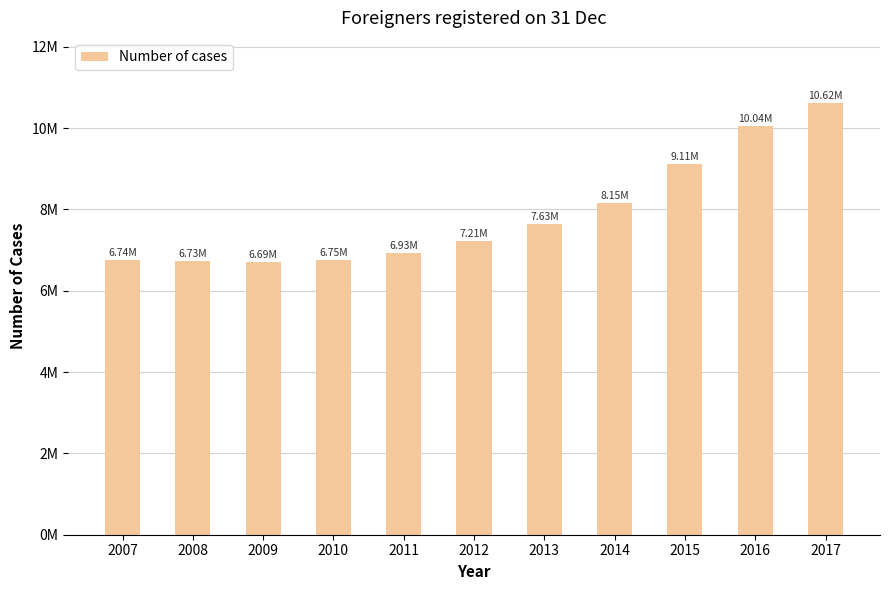

Does the chart contain any negative values?

No